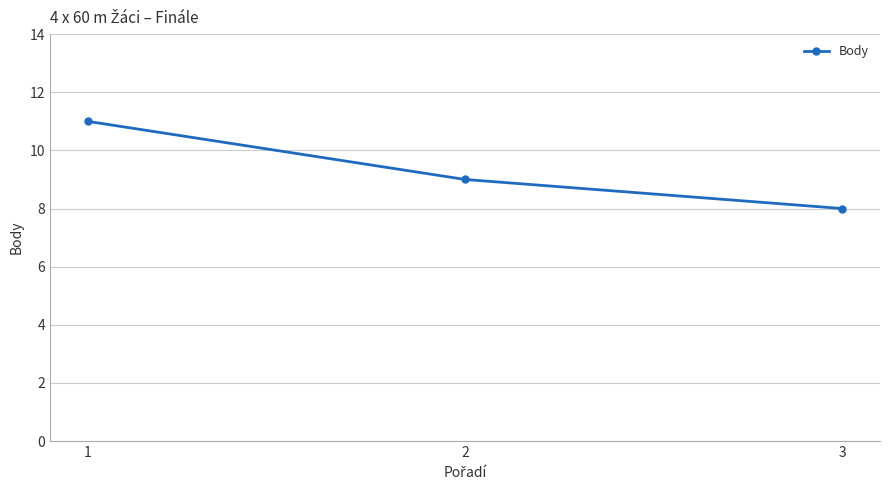

Reading left to right, extract all data points from this chart.

11	9	8